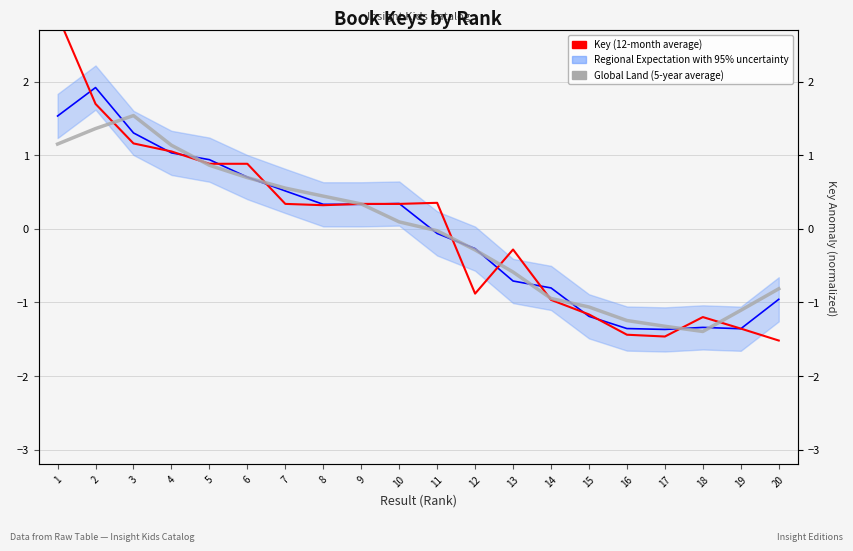

Between which two adjacent categories do Global Land (5-year average) and Key (12-month average) first intersect?

2 and 3